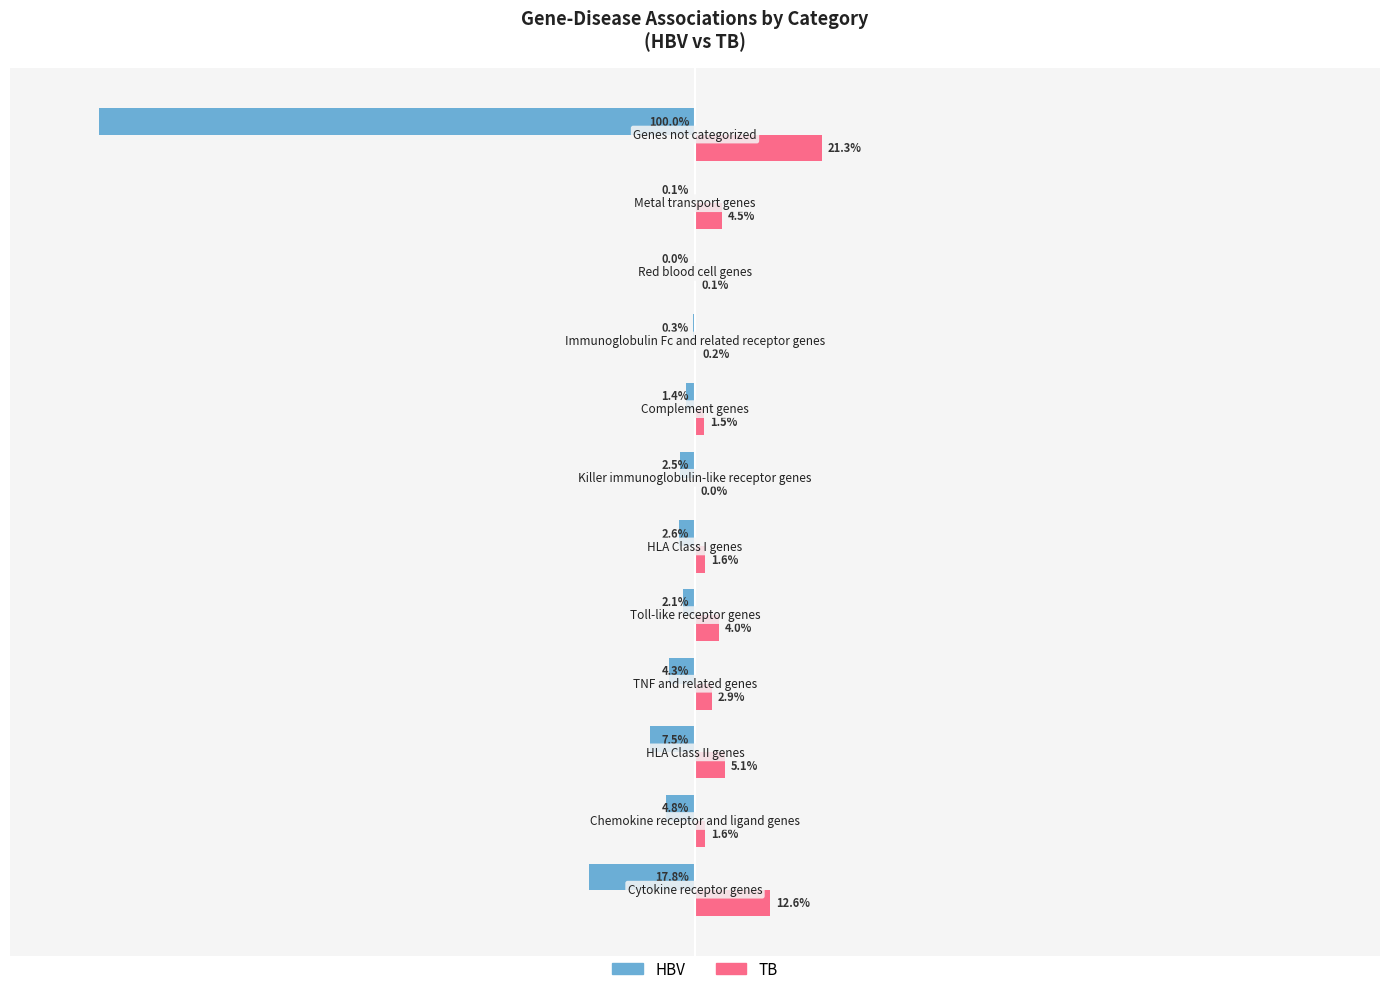

Which series has the largest total across all categories?

TB